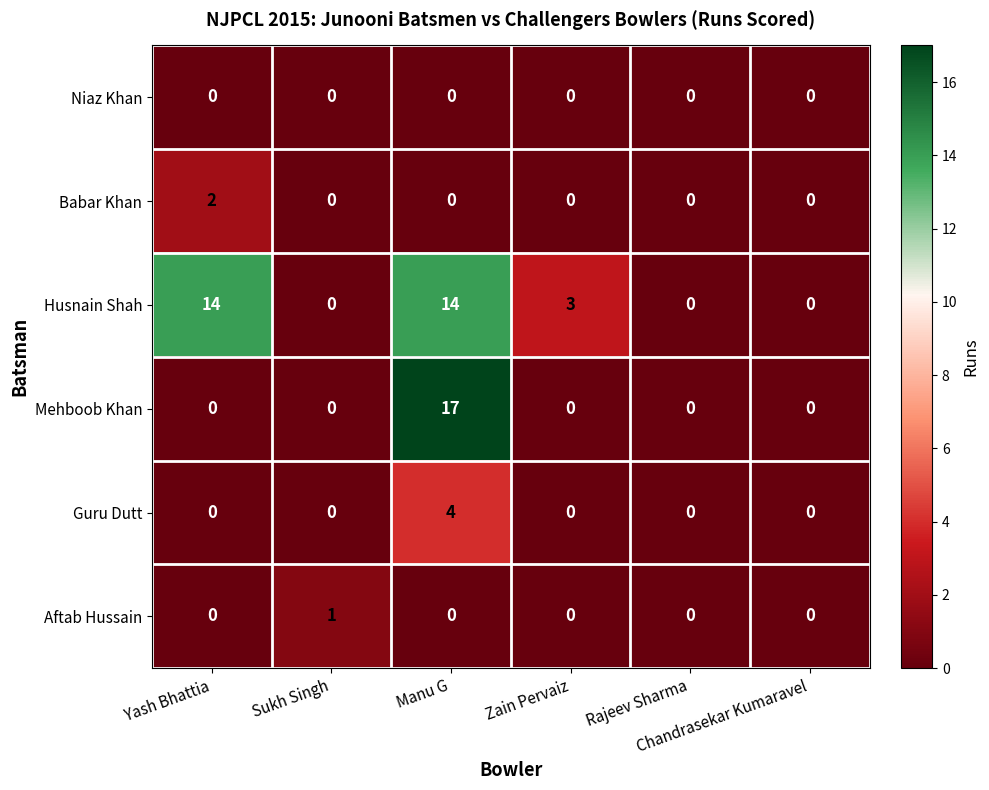

What is the difference between the maximum and second lowest values in the Guru Dutt series?

4